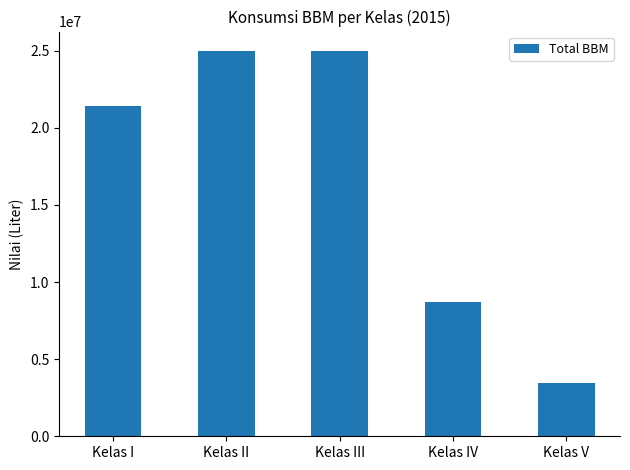

What is the approximate value at Kelas II, to the nearest 50?

24989100